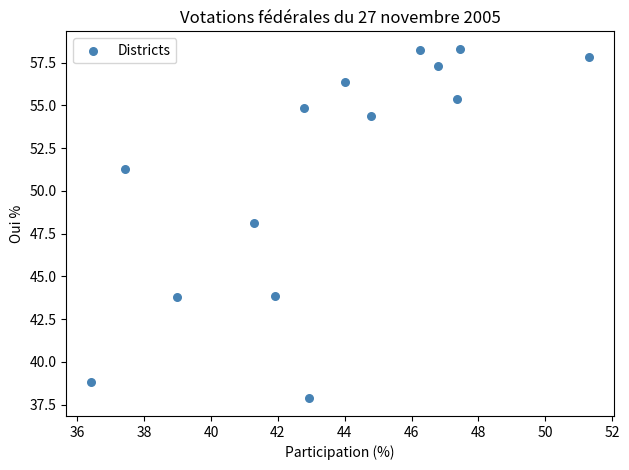

What is the range of Y values (max minus min)?

20.4